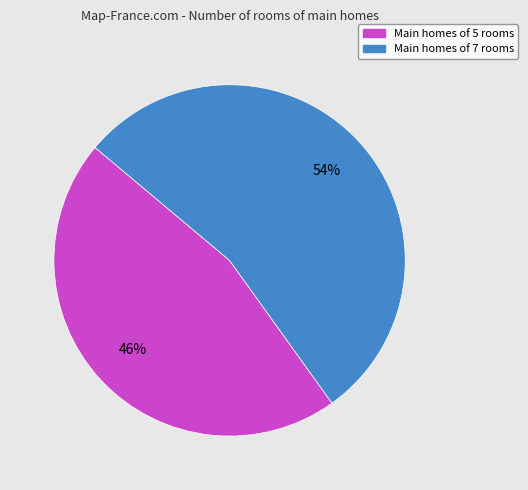

Which category has the smallest portion of the pie?

Main homes of 5 rooms